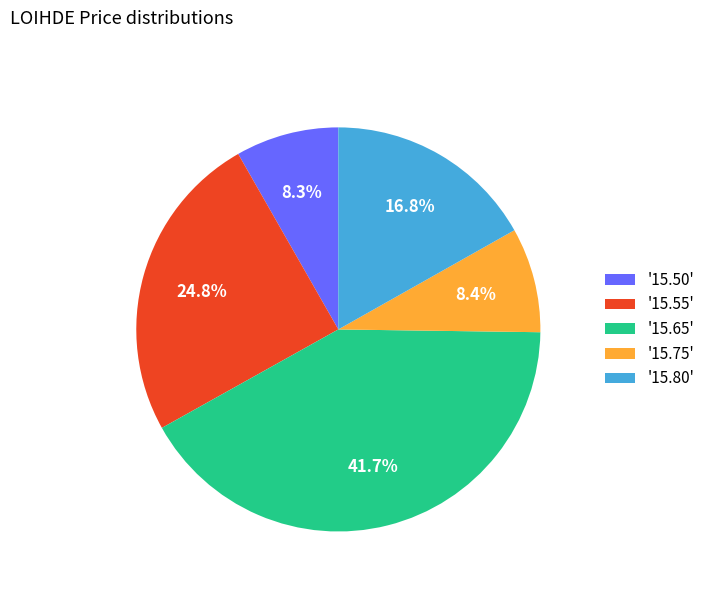

What percentage do '15.65' and '15.80' together represent?

58.5%